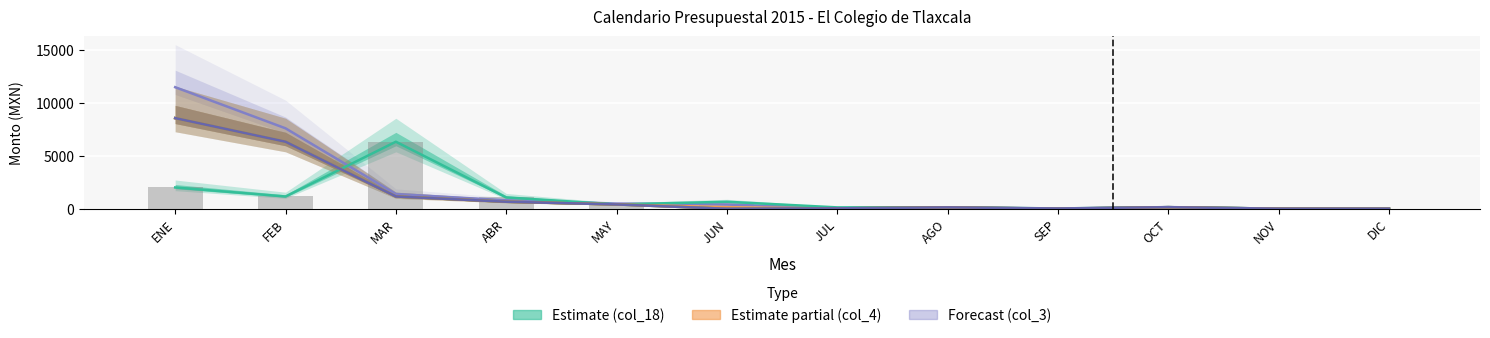

How many values in the col_8 series are below 150?

6